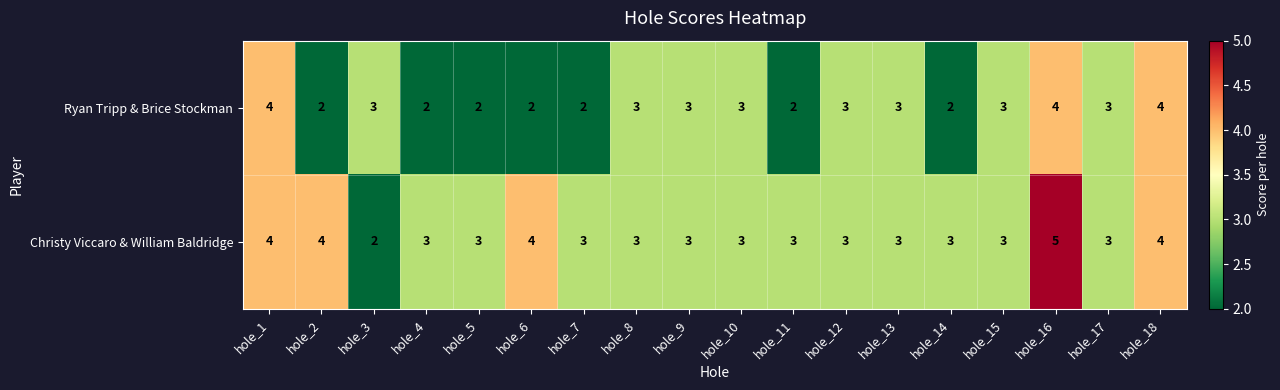

True or false: Ryan Tripp & Brice Stockman has a value of 3 at hole_9.

True